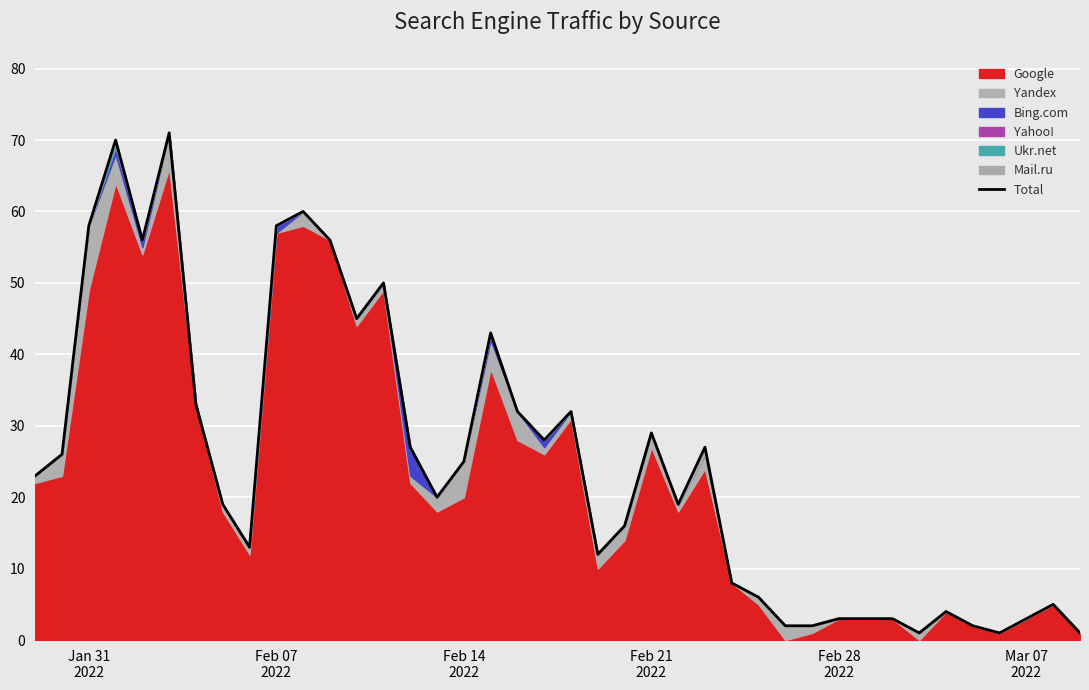

True or false: the data shows 4 at Mar 07 2022.

False